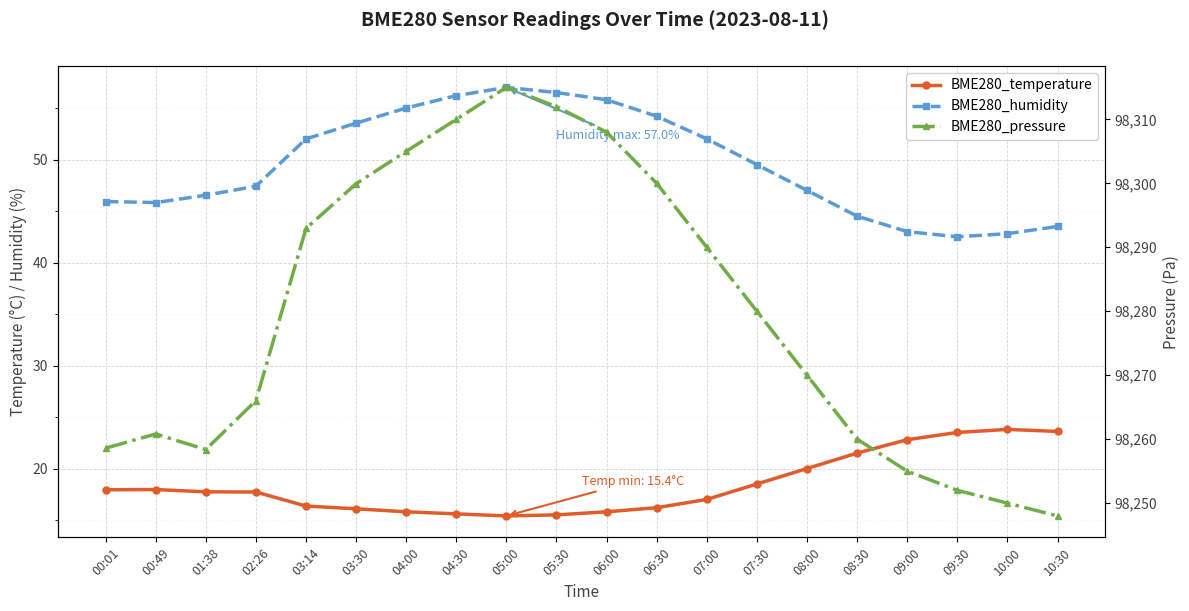

True or false: BME280_humidity and BME280_pressure intersect in this chart.

False